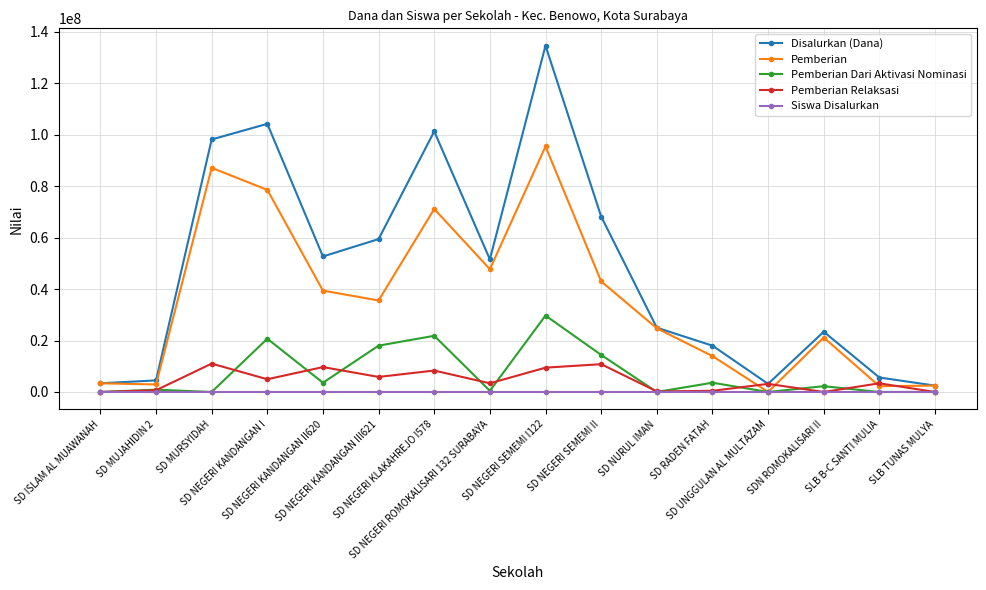

What is the maximum value for Pemberian Relaksasi?

11025000